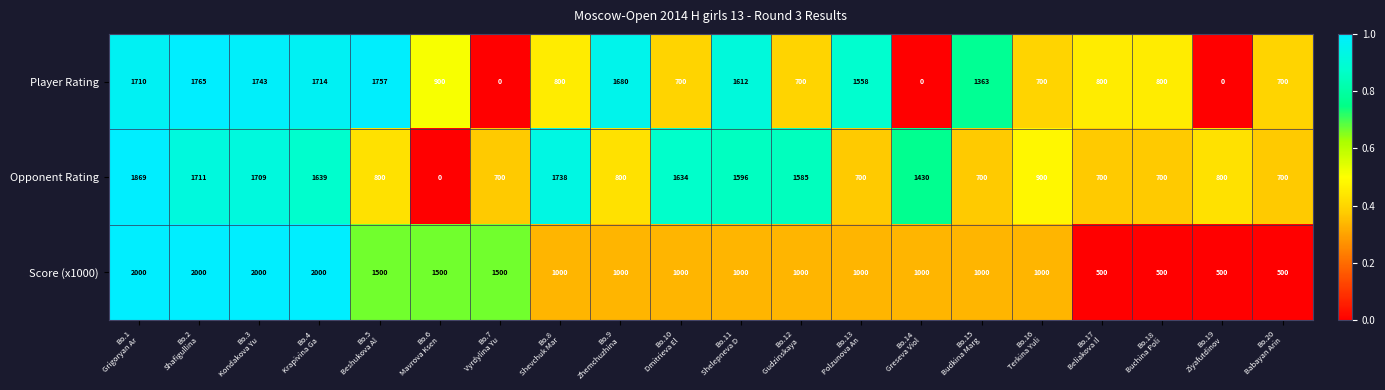

At which category is the sum across all series the highest?

Bo.1
Grigoryan Ar